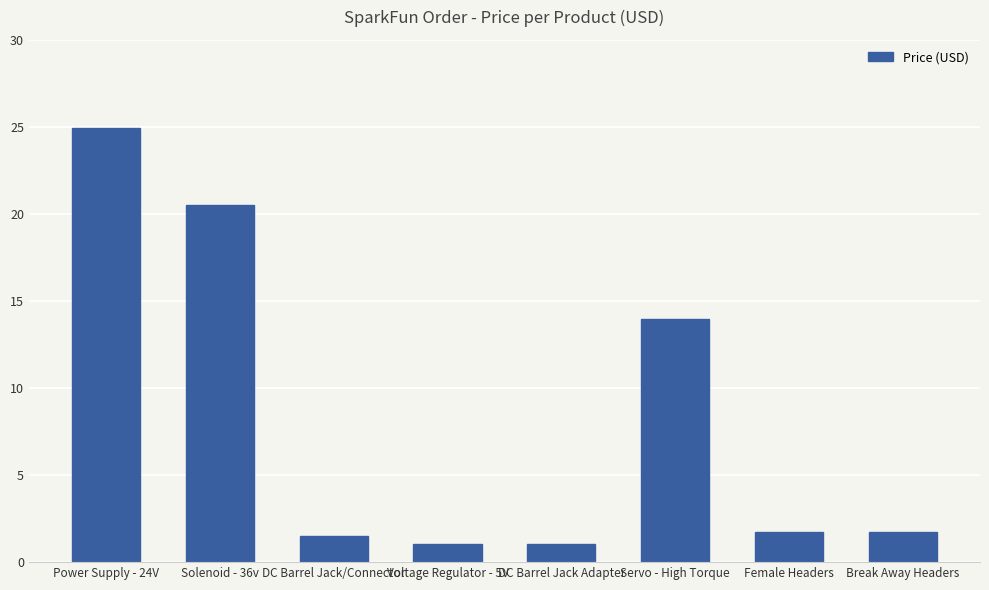

The chart shows a value of 20.5 at Solenoid - 36v. True or false?

True